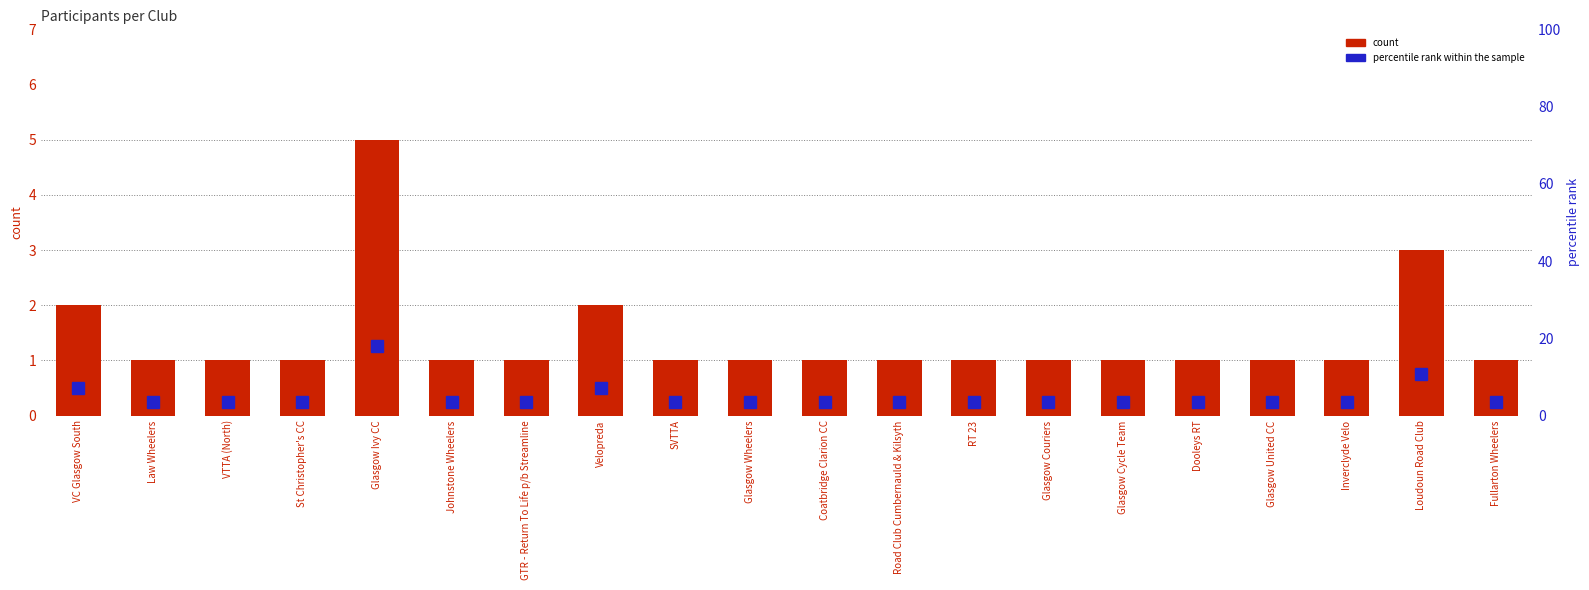

Between Glasgow Ivy CC and SVTTA, which series saw the biggest shift?

percentile rank within the sample